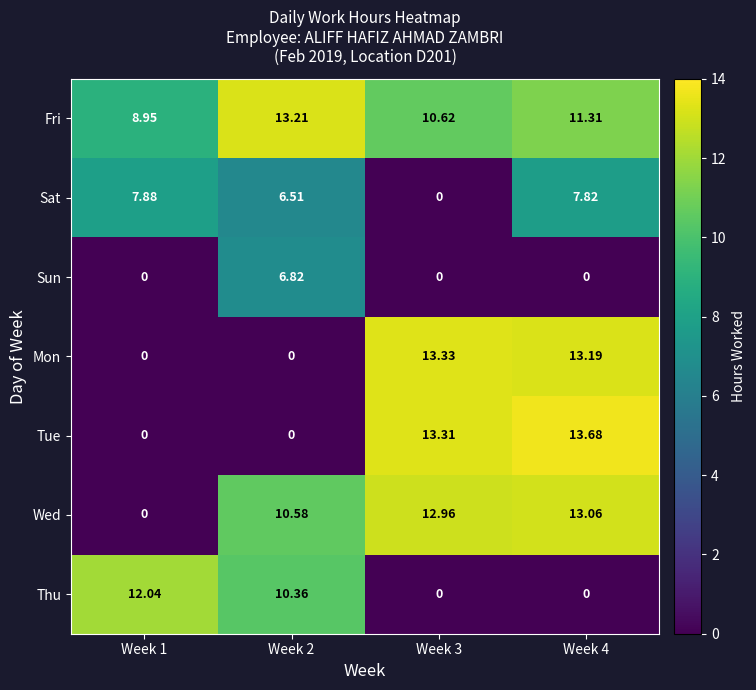

Which series has the widest spread of values?

Tue